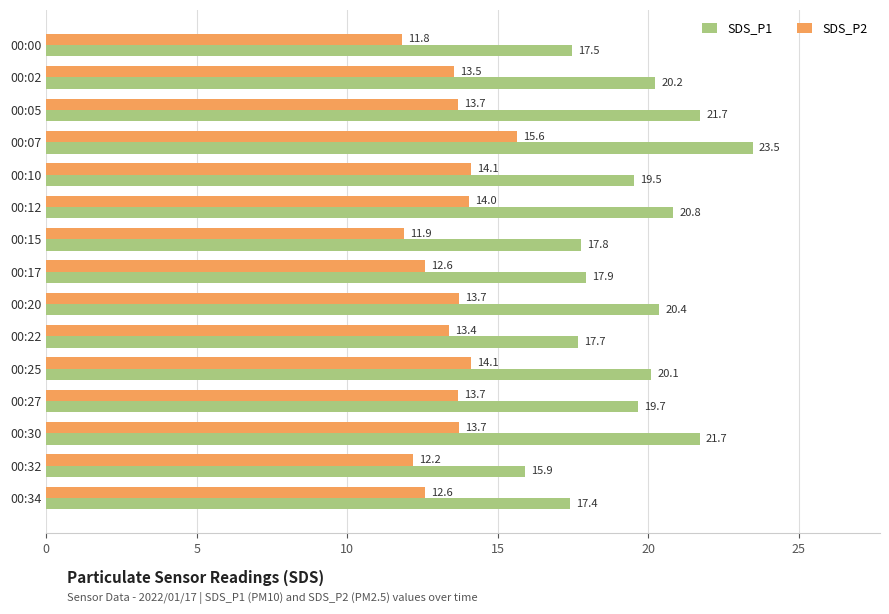

What is the sum of the SDS_P1 values at 00:20 and 00:12?

41.2